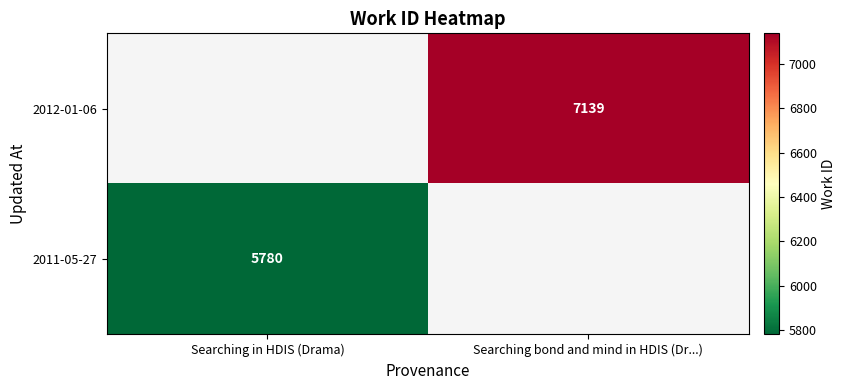

The 2012-01-06 series shows 1682 at Searching bond and mind in HDIS (Dr...). True or false?

False